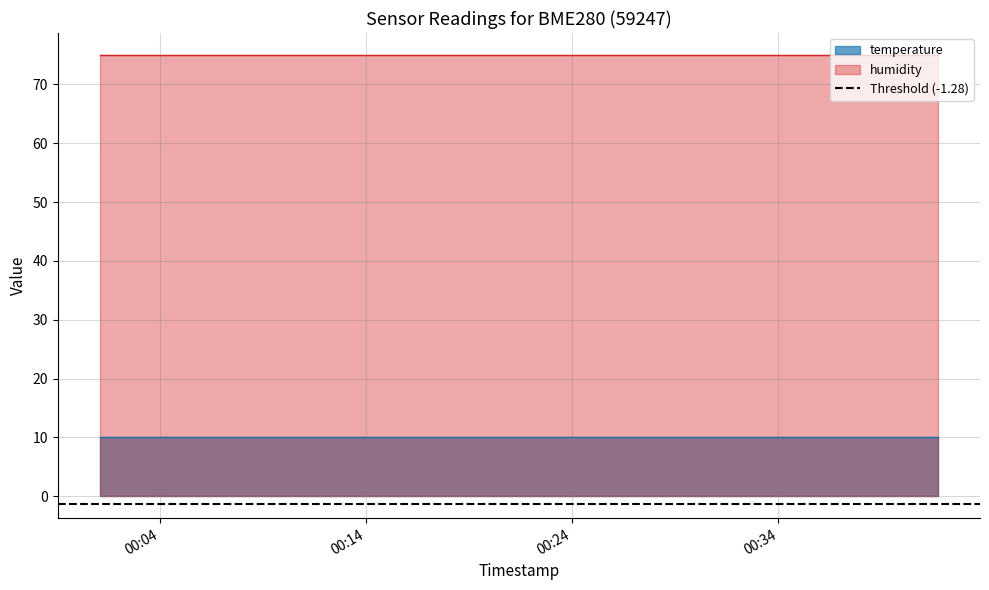

Which category has the lowest value in the humidity series?

2023-06-14T00:01:06